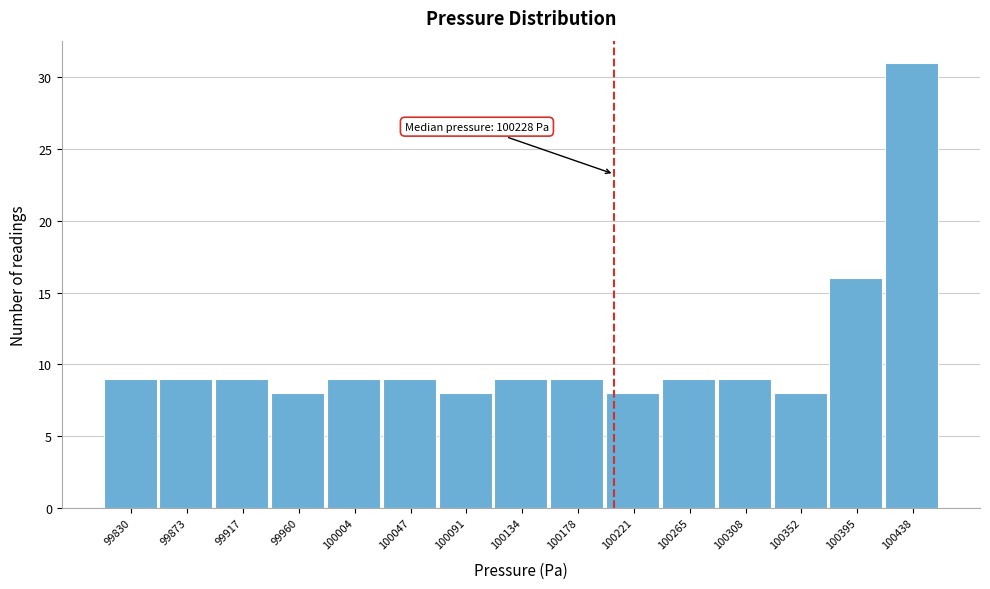

Reading left to right, what are all the values shown in this chart?

99830=9	99873=9	99917=9	99960=8	100004=9	100047=9	100091=8	100134=9	100178=9	100221=8	100265=9	100308=9	100352=8	100395=16	100438=31